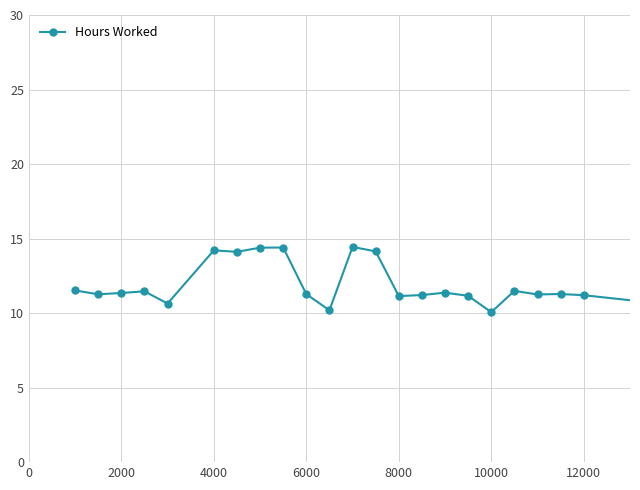

Count the number of values greater than 11.

20